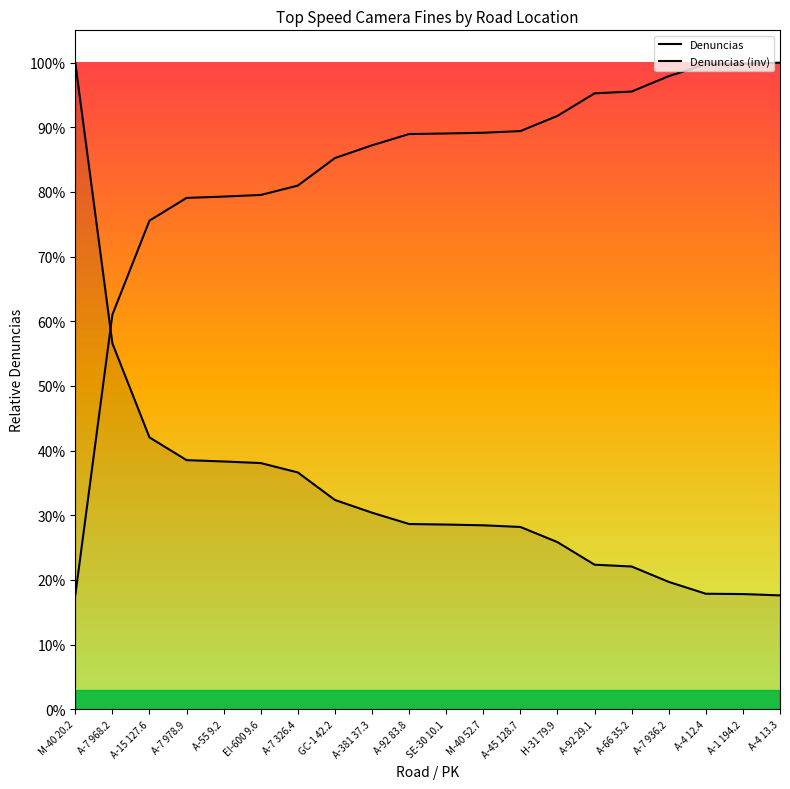

True or false: Denuncias (inv) has a value of 1.4 at SE-30 10.1.

False